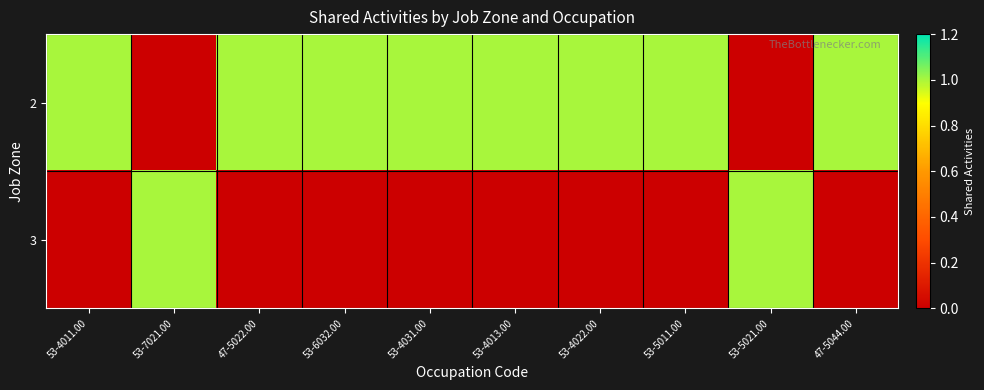

Reading left to right, list all the values displayed in this chart.

2: 53-4011.00=1	53-7021.00=0	47-5022.00=1	53-6032.00=1	53-4031.00=1	53-4013.00=1	53-4022.00=1	53-5011.00=1	53-5021.00=0	47-5044.00=1
3: 53-4011.00=0	53-7021.00=1	47-5022.00=0	53-6032.00=0	53-4031.00=0	53-4013.00=0	53-4022.00=0	53-5011.00=0	53-5021.00=1	47-5044.00=0